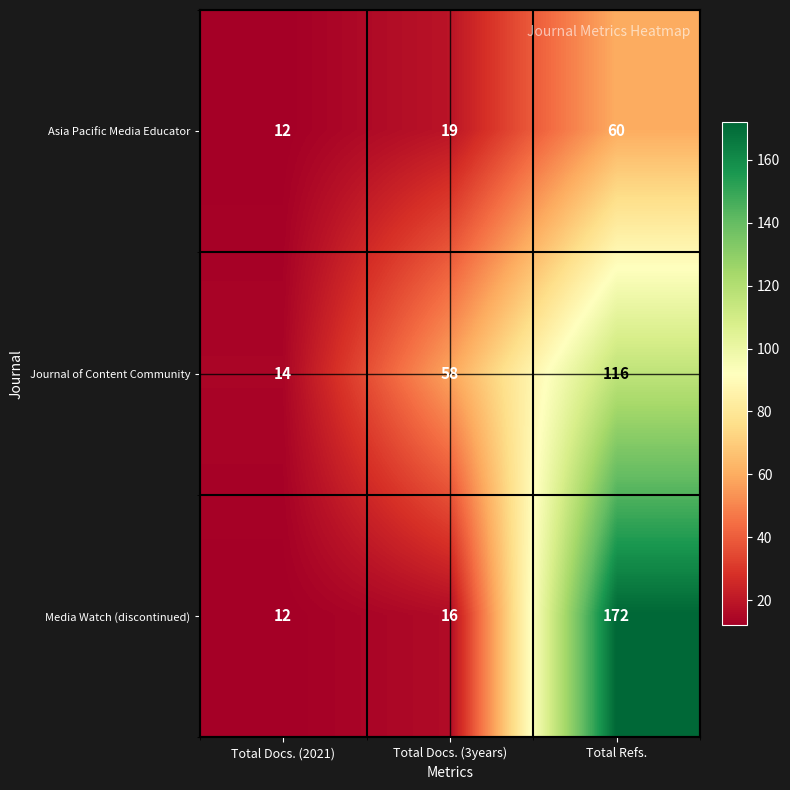

Is it true that Asia Pacific Media Educator equals 20 at Total Docs. (2021)?

False